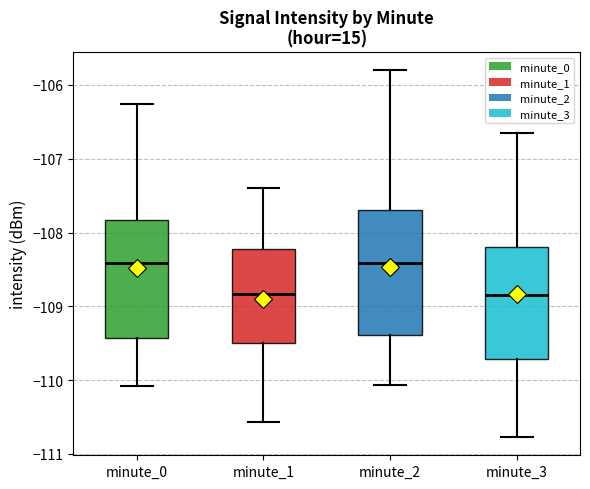

Reading left to right, transcribe this box plot: for each box, give where its median line is, the range the box spans, and where its two whiskers end, as read against the y-axis. The values are not printed on the chart, so give them approximately, as read against the axis.

minute_0: median -108.4, box -109.4 to -107.8, whiskers -110.1 to -106.3
minute_1: median -108.8, box -109.5 to -108.2, whiskers -110.6 to -107.4
minute_2: median -108.4, box -109.4 to -107.7, whiskers -110.1 to -105.8
minute_3: median -108.8, box -109.7 to -108.2, whiskers -110.8 to -106.7